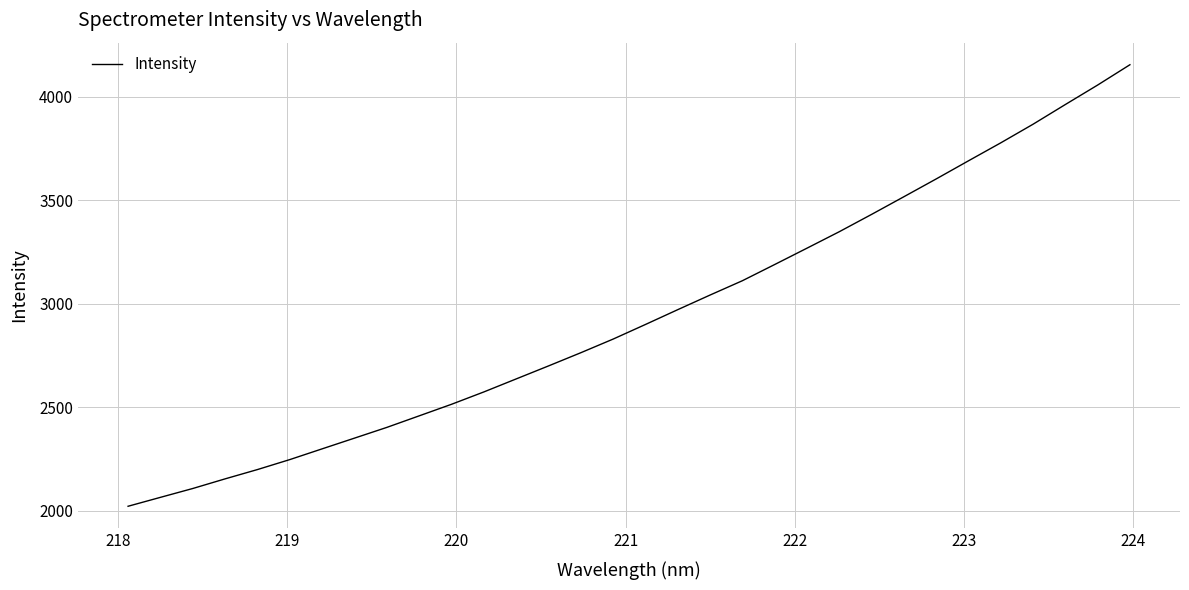

What is the difference between the maximum and minimum values?

2132.2